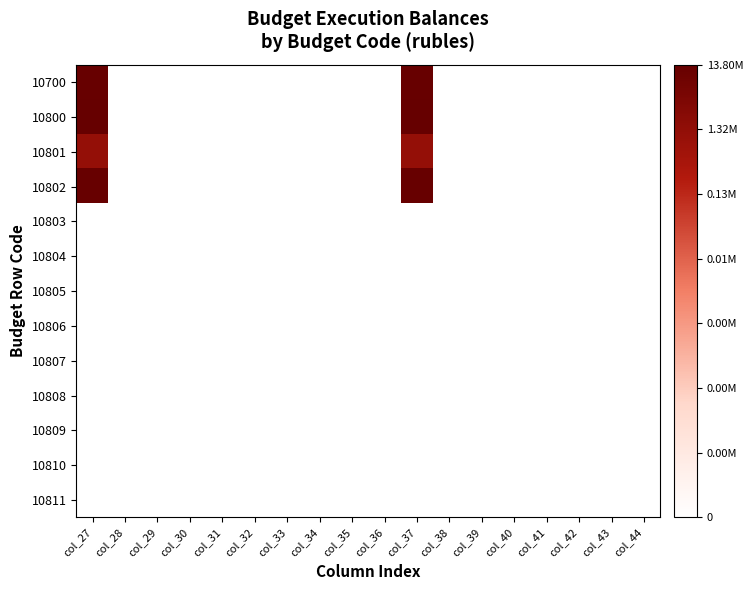

Reading left to right, extract all data points from this chart.

10700: col_27=16.4	col_28=0.0	col_29=0.0	col_30=0.0	col_31=0.0	col_32=0.0	col_33=0.0	col_34=0.0	col_35=0.0	col_36=0.0	col_37=16.4	col_38=0.0	col_39=0.0	col_40=0.0	col_41=0.0	col_42=0.0	col_43=0.0	col_44=0.0
10800: col_27=16.4	col_28=0.0	col_29=0.0	col_30=0.0	col_31=0.0	col_32=0.0	col_33=0.0	col_34=0.0	col_35=0.0	col_36=0.0	col_37=16.4	col_38=0.0	col_39=0.0	col_40=0.0	col_41=0.0	col_42=0.0	col_43=0.0	col_44=0.0
10801: col_27=13.9	col_28=0.0	col_29=0.0	col_30=0.0	col_31=0.0	col_32=0.0	col_33=0.0	col_34=0.0	col_35=0.0	col_36=0.0	col_37=13.9	col_38=0.0	col_39=0.0	col_40=0.0	col_41=0.0	col_42=0.0	col_43=0.0	col_44=0.0
10802: col_27=16.4	col_28=0.0	col_29=0.0	col_30=0.0	col_31=0.0	col_32=0.0	col_33=0.0	col_34=0.0	col_35=0.0	col_36=0.0	col_37=16.4	col_38=0.0	col_39=0.0	col_40=0.0	col_41=0.0	col_42=0.0	col_43=0.0	col_44=0.0
10803: col_27=0.0	col_28=0.0	col_29=0.0	col_30=0.0	col_31=0.0	col_32=0.0	col_33=0.0	col_34=0.0	col_35=0.0	col_36=0.0	col_37=0.0	col_38=0.0	col_39=0.0	col_40=0.0	col_41=0.0	col_42=0.0	col_43=0.0	col_44=0.0
10804: col_27=0.0	col_28=0.0	col_29=0.0	col_30=0.0	col_31=0.0	col_32=0.0	col_33=0.0	col_34=0.0	col_35=0.0	col_36=0.0	col_37=0.0	col_38=0.0	col_39=0.0	col_40=0.0	col_41=0.0	col_42=0.0	col_43=0.0	col_44=0.0
10805: col_27=0.0	col_28=0.0	col_29=0.0	col_30=0.0	col_31=0.0	col_32=0.0	col_33=0.0	col_34=0.0	col_35=0.0	col_36=0.0	col_37=0.0	col_38=0.0	col_39=0.0	col_40=0.0	col_41=0.0	col_42=0.0	col_43=0.0	col_44=0.0
10806: col_27=0.0	col_28=0.0	col_29=0.0	col_30=0.0	col_31=0.0	col_32=0.0	col_33=0.0	col_34=0.0	col_35=0.0	col_36=0.0	col_37=0.0	col_38=0.0	col_39=0.0	col_40=0.0	col_41=0.0	col_42=0.0	col_43=0.0	col_44=0.0
10807: col_27=0.0	col_28=0.0	col_29=0.0	col_30=0.0	col_31=0.0	col_32=0.0	col_33=0.0	col_34=0.0	col_35=0.0	col_36=0.0	col_37=0.0	col_38=0.0	col_39=0.0	col_40=0.0	col_41=0.0	col_42=0.0	col_43=0.0	col_44=0.0
10808: col_27=0.0	col_28=0.0	col_29=0.0	col_30=0.0	col_31=0.0	col_32=0.0	col_33=0.0	col_34=0.0	col_35=0.0	col_36=0.0	col_37=0.0	col_38=0.0	col_39=0.0	col_40=0.0	col_41=0.0	col_42=0.0	col_43=0.0	col_44=0.0
10809: col_27=0.0	col_28=0.0	col_29=0.0	col_30=0.0	col_31=0.0	col_32=0.0	col_33=0.0	col_34=0.0	col_35=0.0	col_36=0.0	col_37=0.0	col_38=0.0	col_39=0.0	col_40=0.0	col_41=0.0	col_42=0.0	col_43=0.0	col_44=0.0
10810: col_27=0.0	col_28=0.0	col_29=0.0	col_30=0.0	col_31=0.0	col_32=0.0	col_33=0.0	col_34=0.0	col_35=0.0	col_36=0.0	col_37=0.0	col_38=0.0	col_39=0.0	col_40=0.0	col_41=0.0	col_42=0.0	col_43=0.0	col_44=0.0
10811: col_27=0.0	col_28=0.0	col_29=0.0	col_30=0.0	col_31=0.0	col_32=0.0	col_33=0.0	col_34=0.0	col_35=0.0	col_36=0.0	col_37=0.0	col_38=0.0	col_39=0.0	col_40=0.0	col_41=0.0	col_42=0.0	col_43=0.0	col_44=0.0